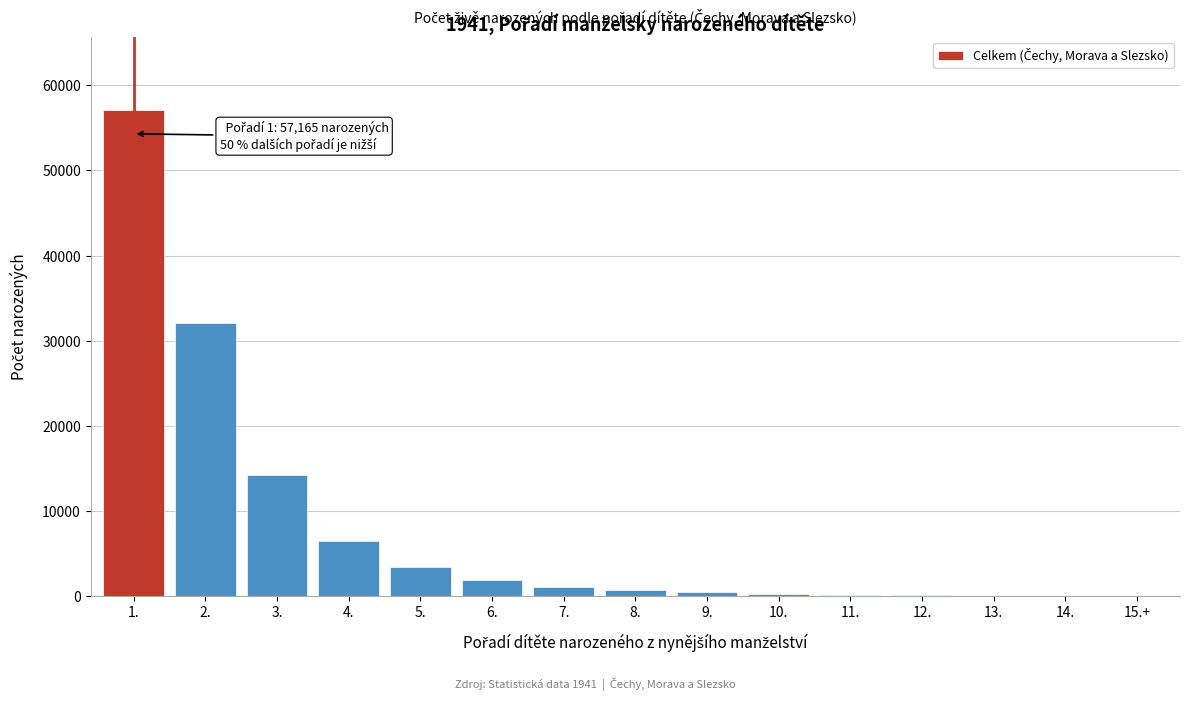

What is the ratio of the value at 4. to the value at 5.?

1.9